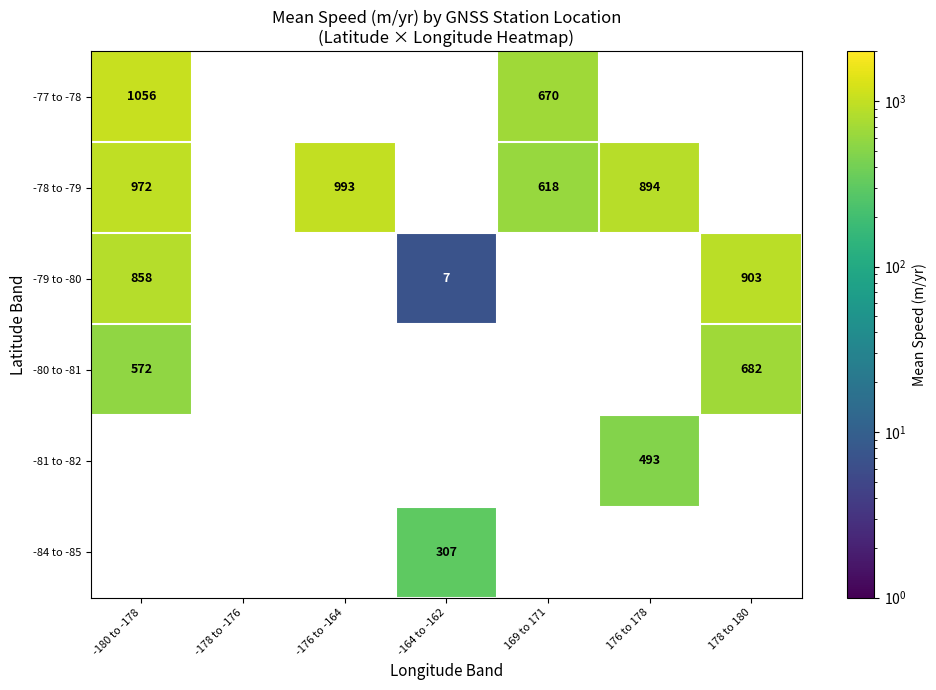

How many categories are shown in the chart?

7